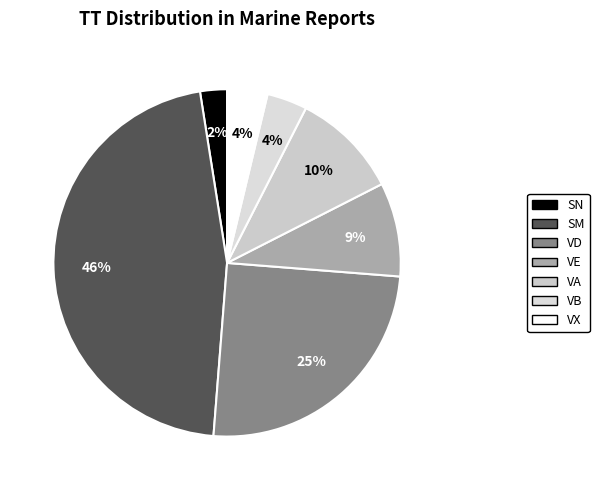

To the nearest percent, what percentage of the pie is VB?

4%